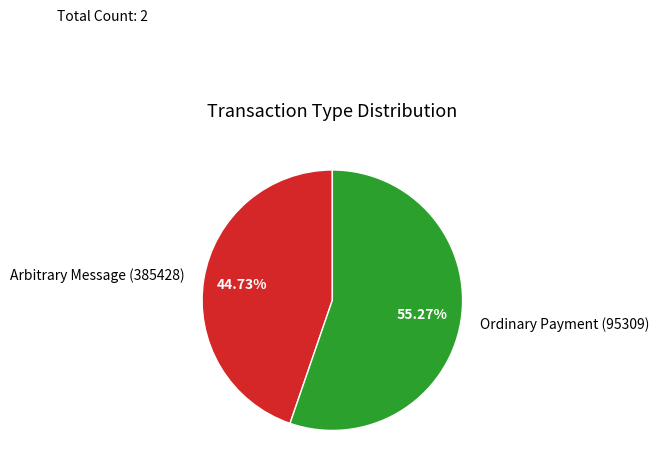

How many slices are in this pie chart?

2